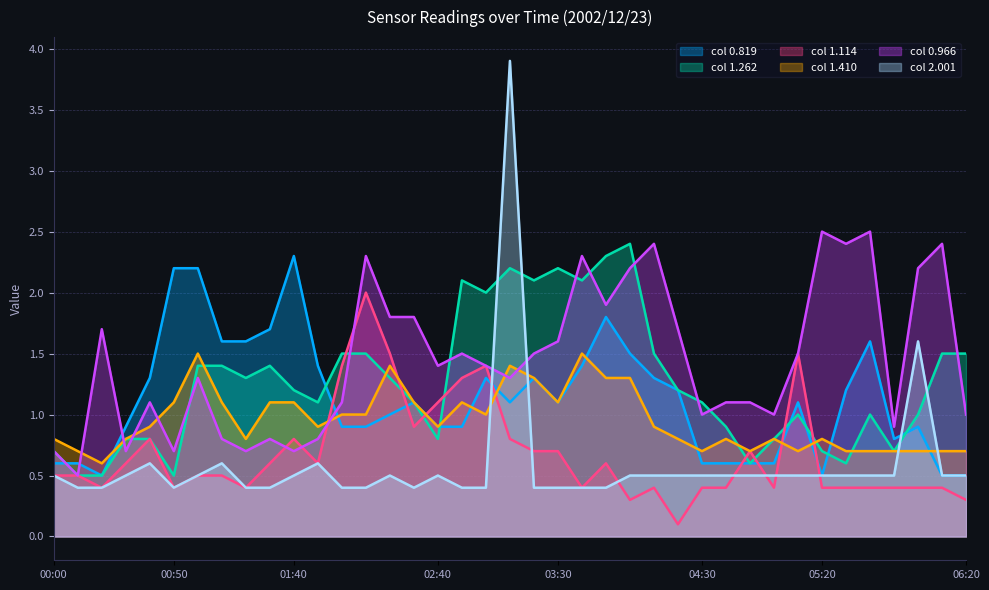

Does the chart display data point markers on the line(s)?

No